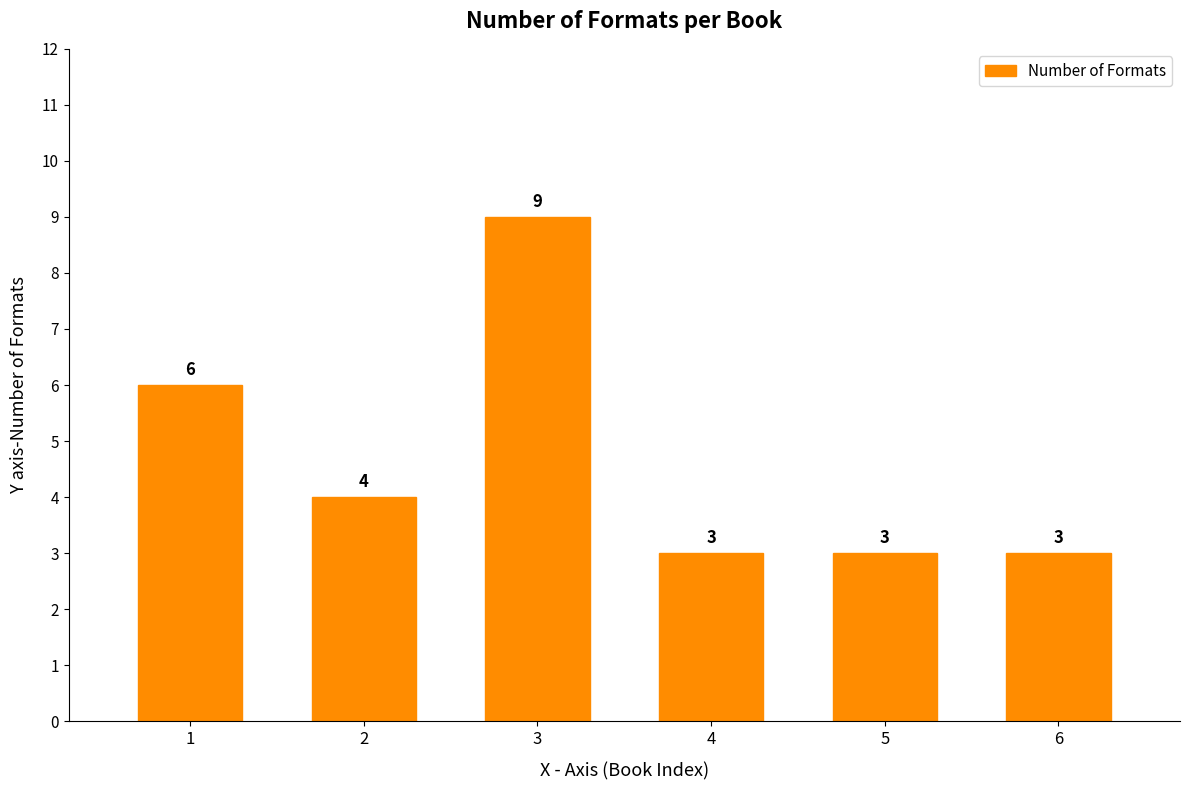

How many data points are less than 4?

3